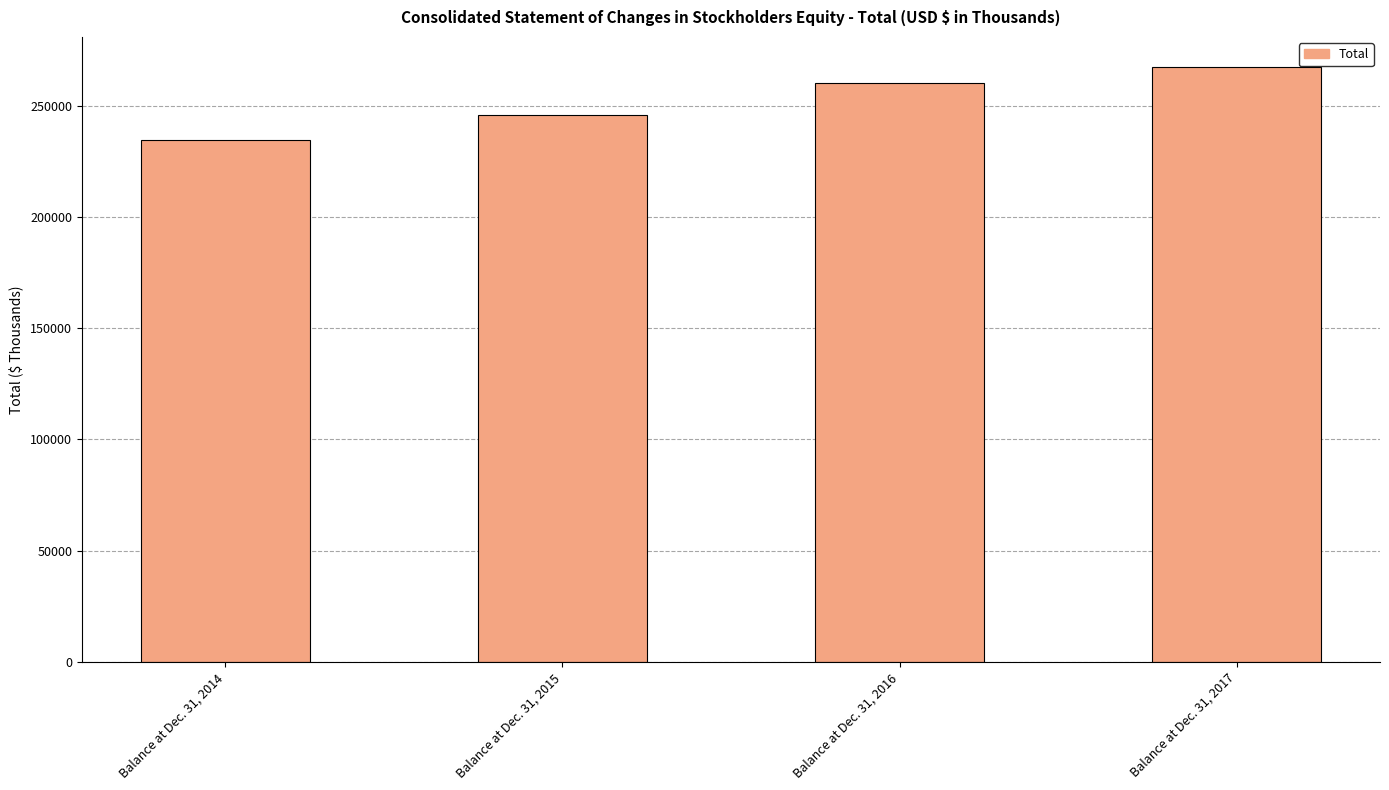

What is the average value?

251997